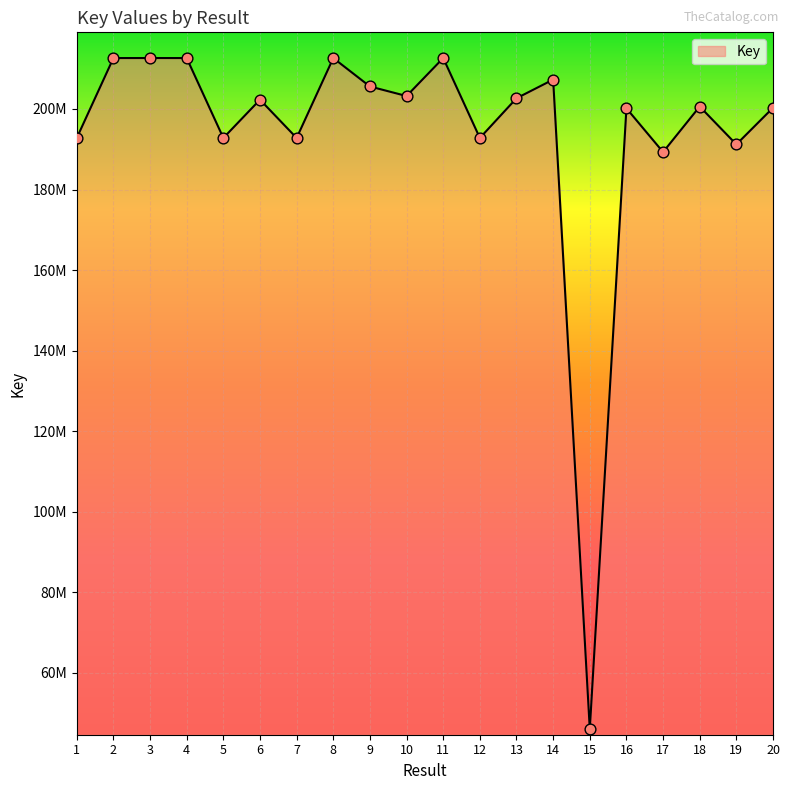

Which has a higher value, 9 or 4?

4